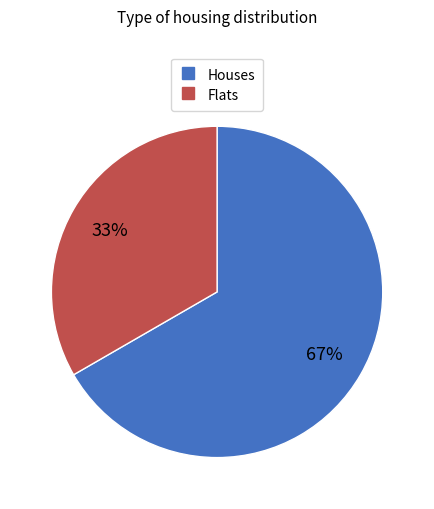

To the nearest percent, what is the average slice percentage?

50%